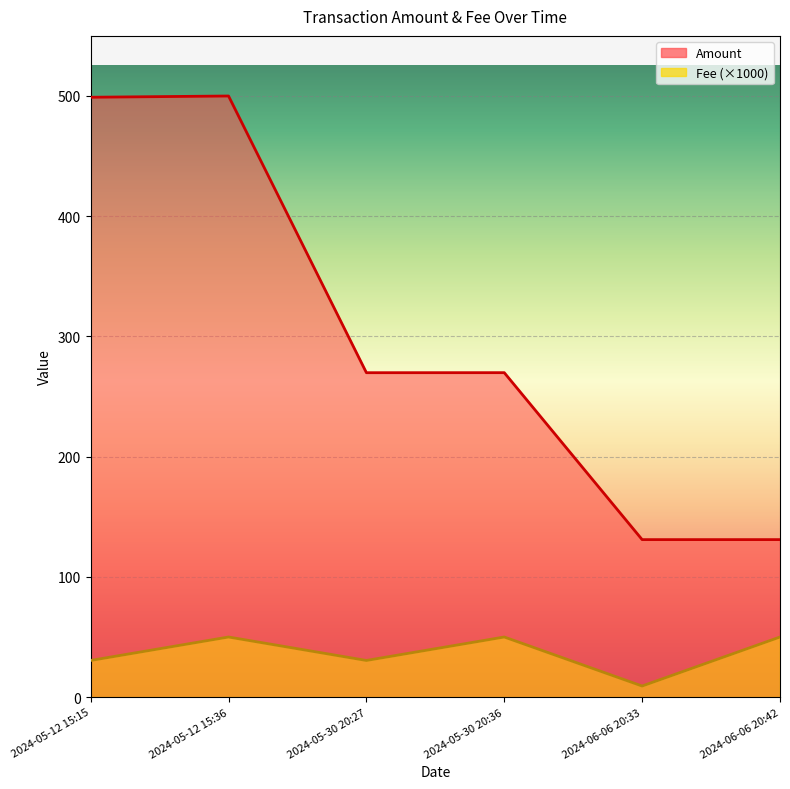

What is the total value across all series at 2024-05-12 15:15?

529.4